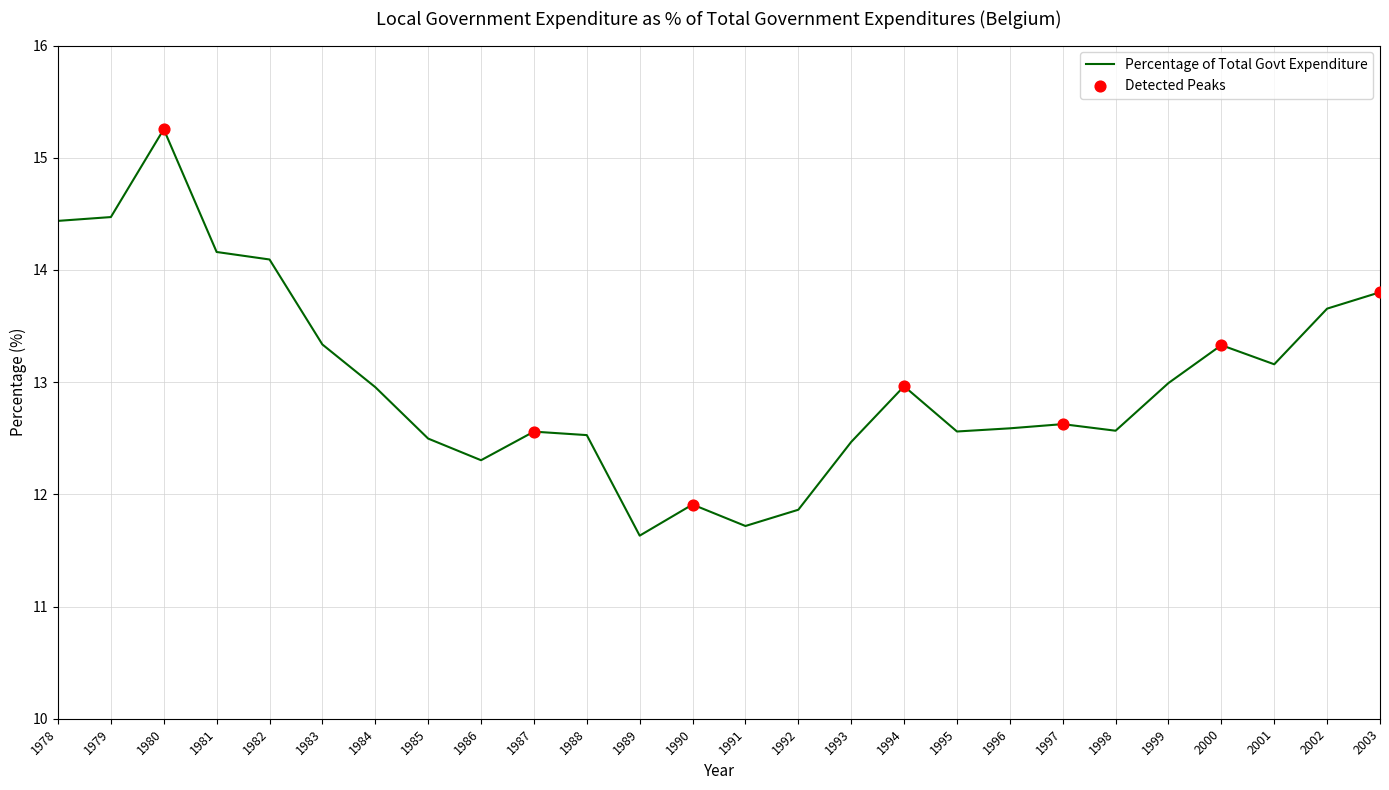

Between 1995 and 2002, which is larger?

2002